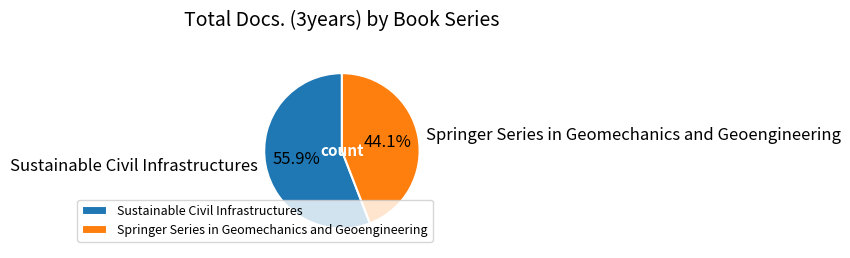

What is the largest slice in the pie chart?

Sustainable Civil Infrastructures